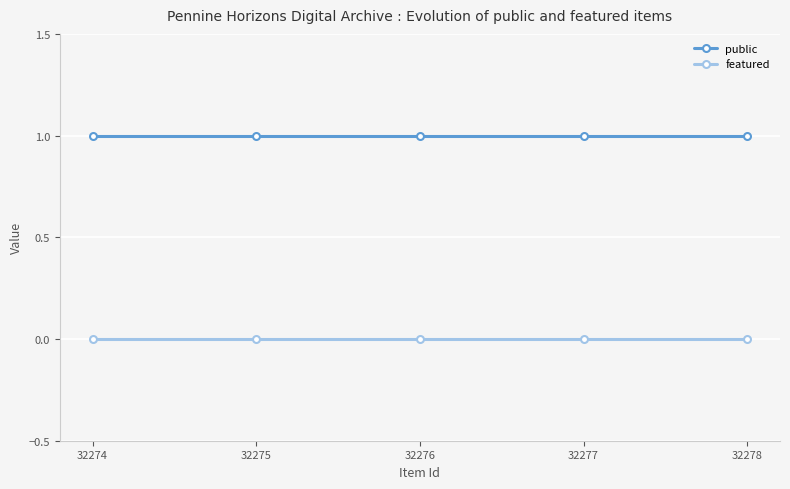

Is it true that public equals 1 at 32275?

True